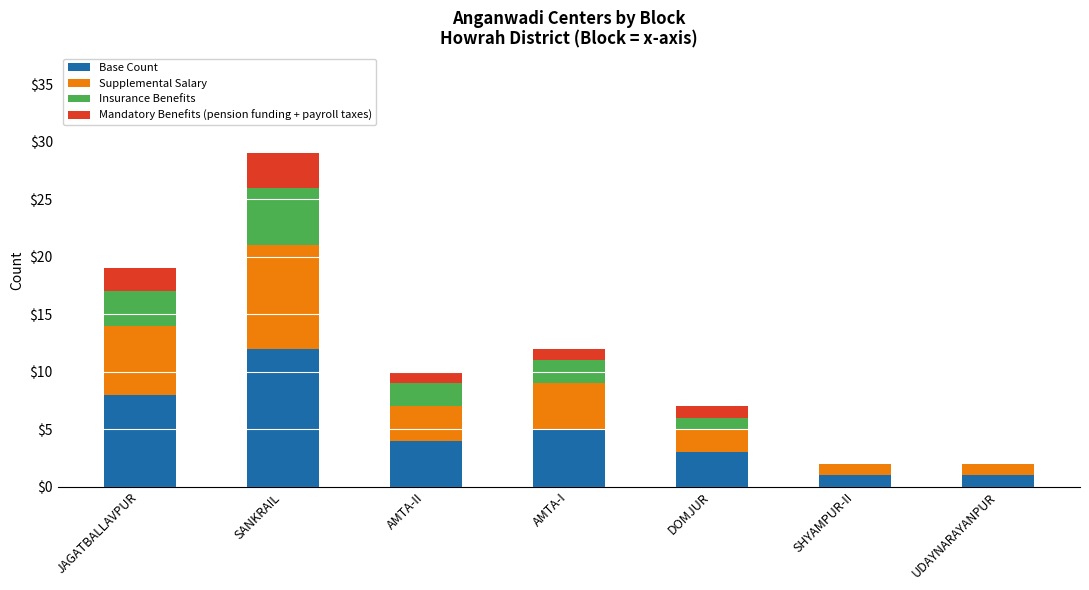

At which category is the sum across all series the highest?

SANKRAIL